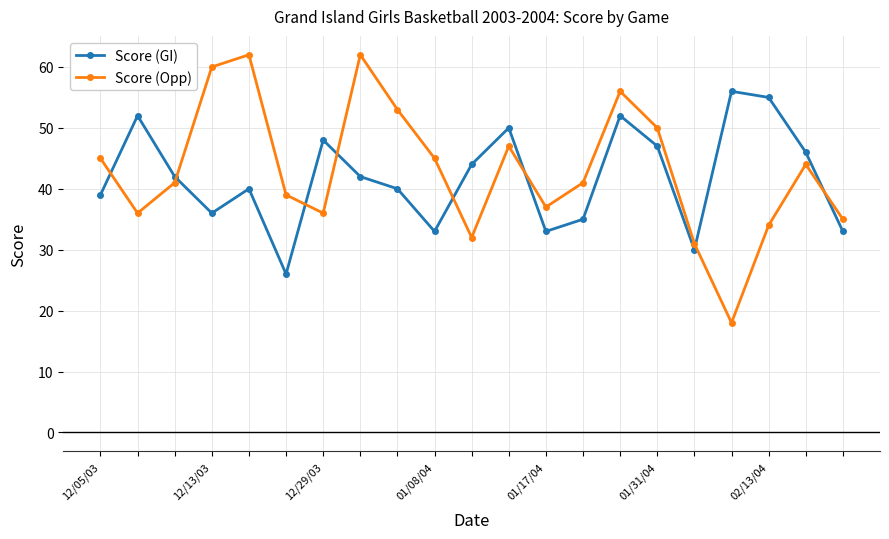

How many interior local valleys does the Score (Opp) series have?

5